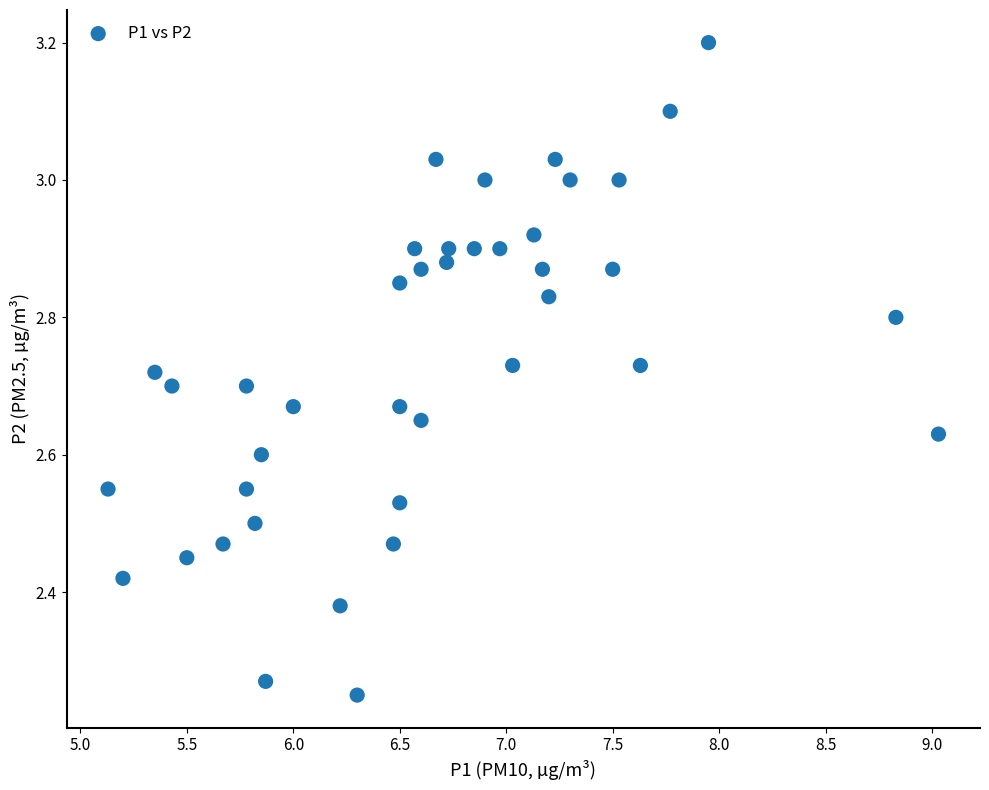

What is the range of X values (max minus min)?

3.9